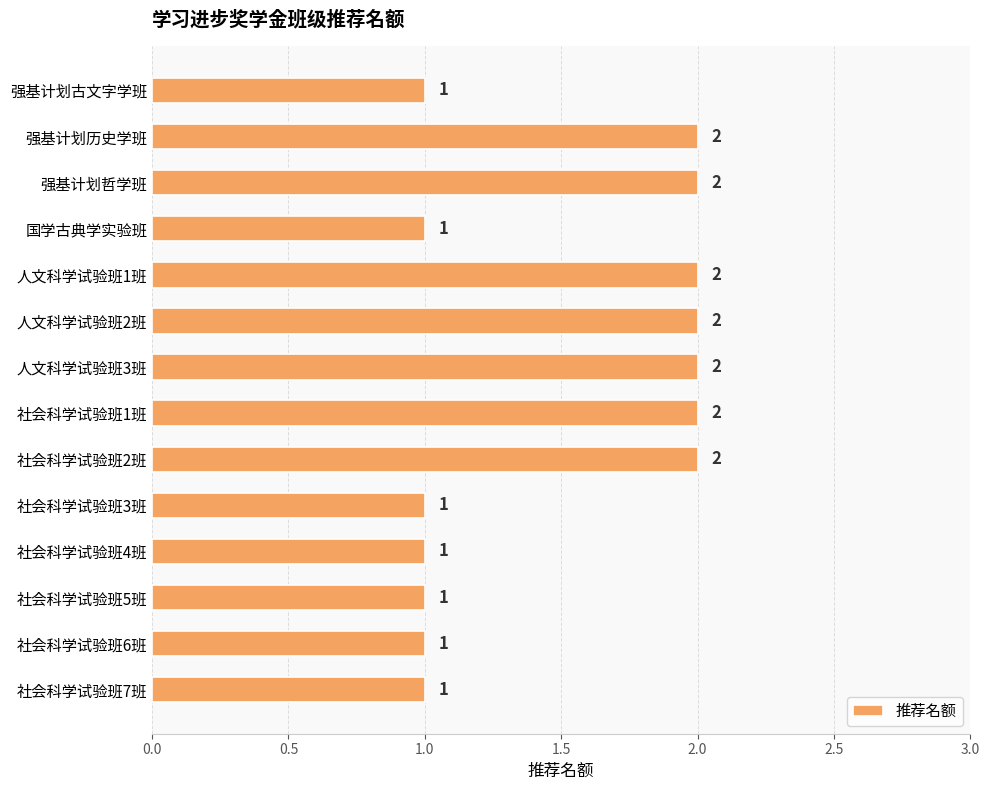

What is the difference between the second highest and second lowest values?

1